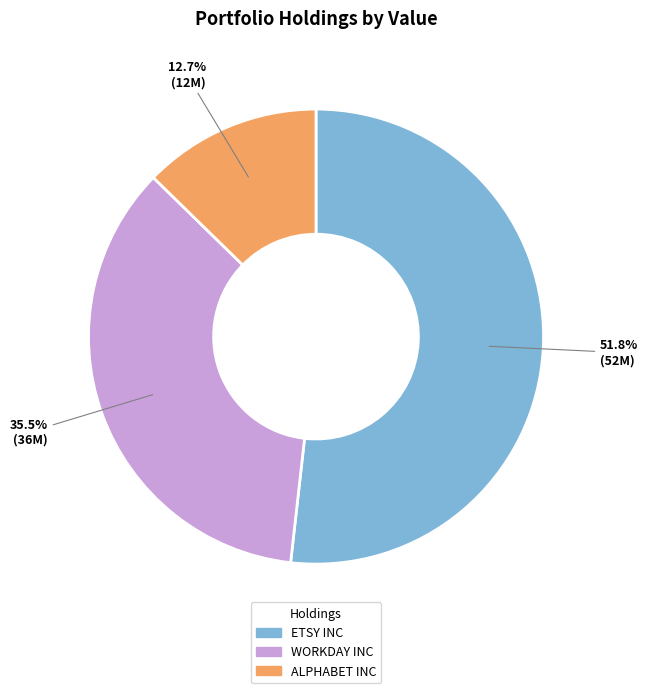

Is there any slice that represents more than half of the pie?

Yes